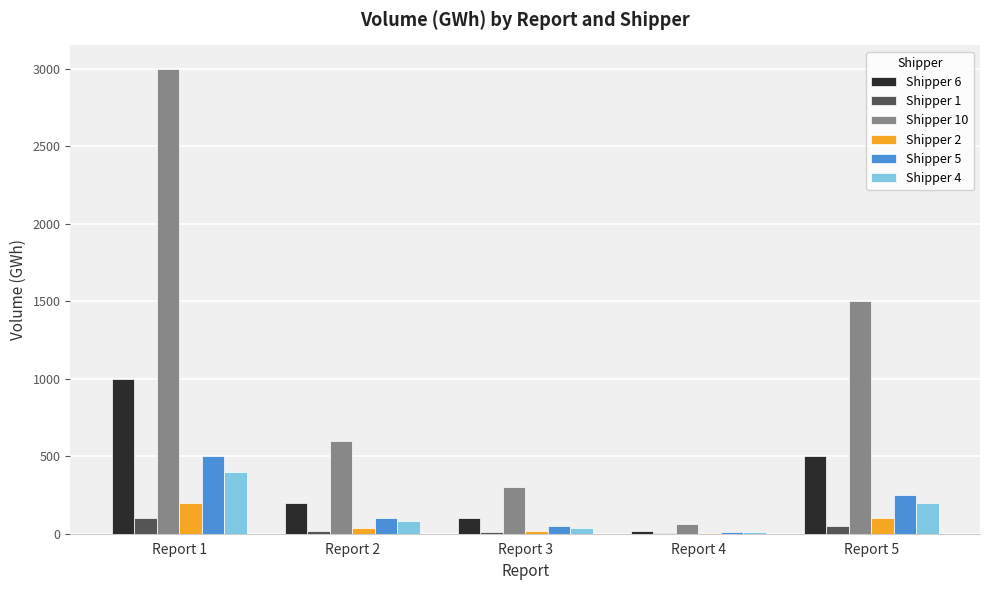

At which category is the sum across all series the highest?

Report 1